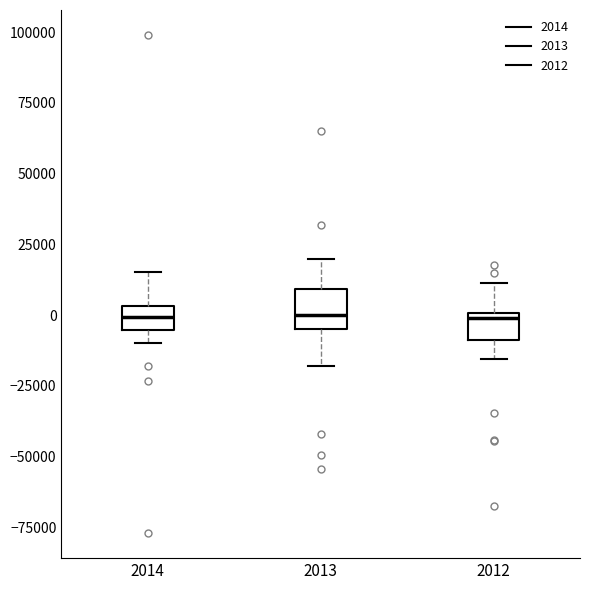

Where is the lower edge of the box at x = 2014 on the y-axis? The values are not printed on the chart, so give them approximately, as read against the axis.

-5000